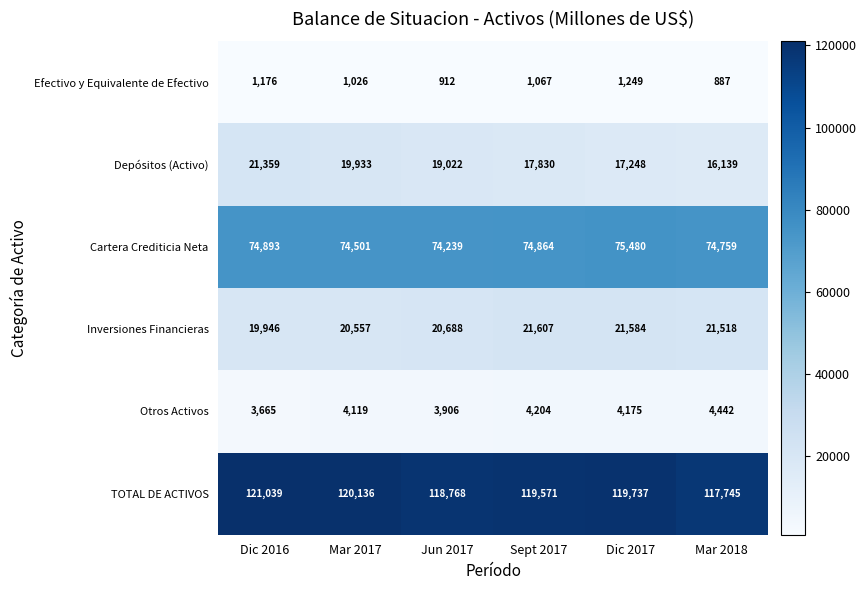

At which label is Inversiones Financieras closest to 20776?

Jun 2017